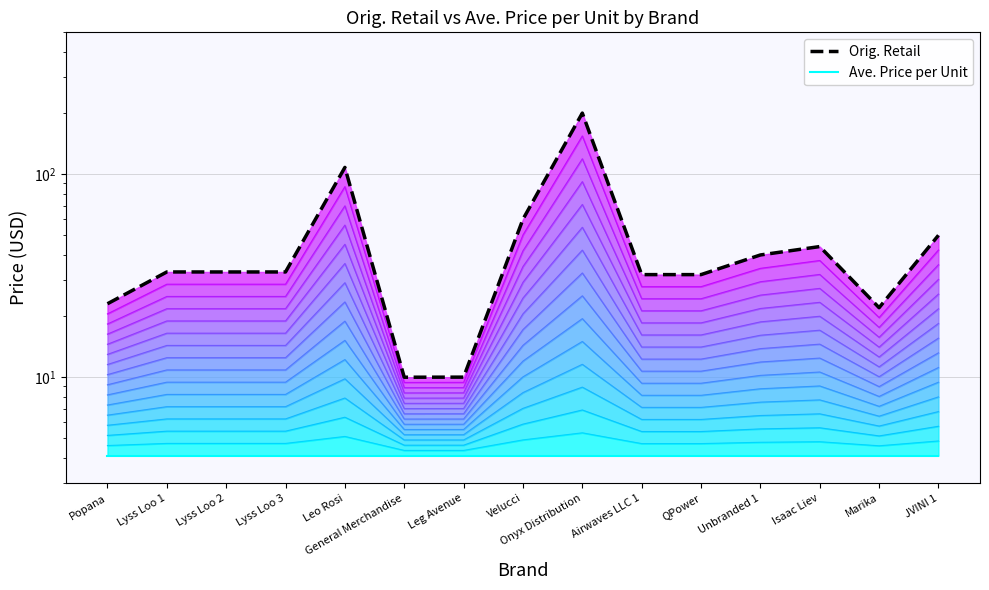

The Level 2 series shows 1.8 at QPower. True or false?

False